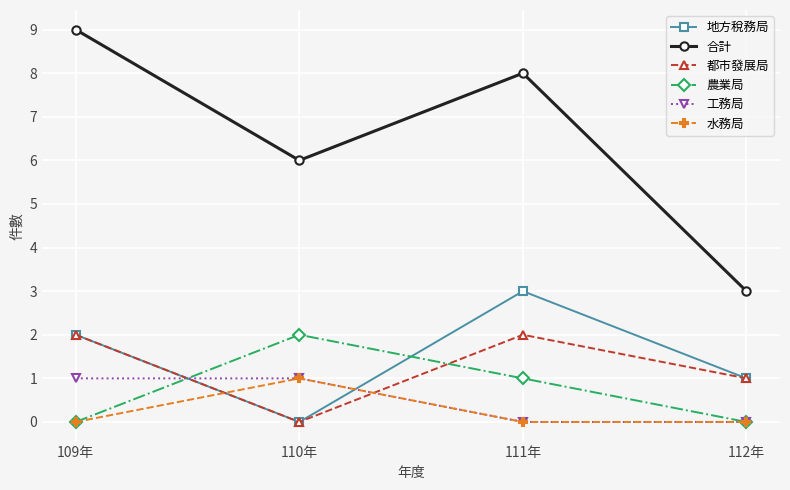

How many times do 都市發展局 and 農業局 cross each other?

2